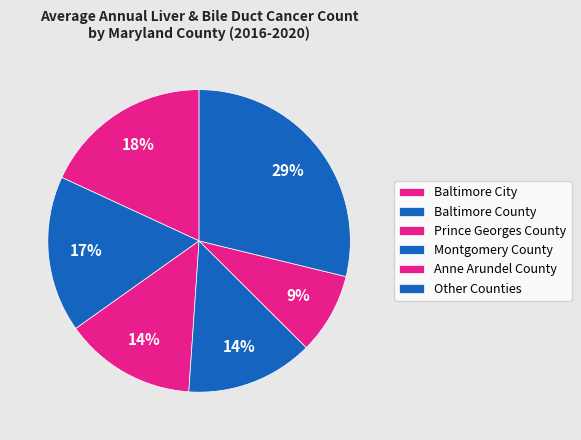

How many slices are in this pie chart?

6